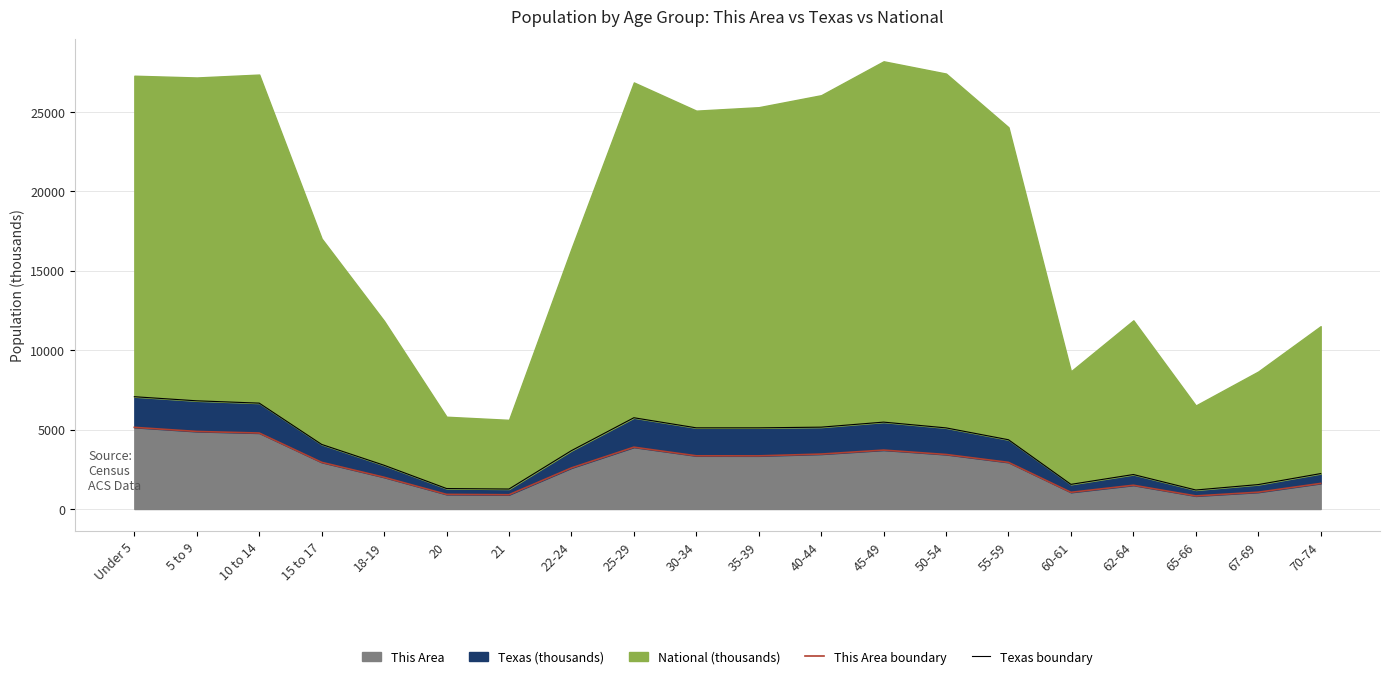

At which label does This Area boundary first exceed 2938?

Under 5